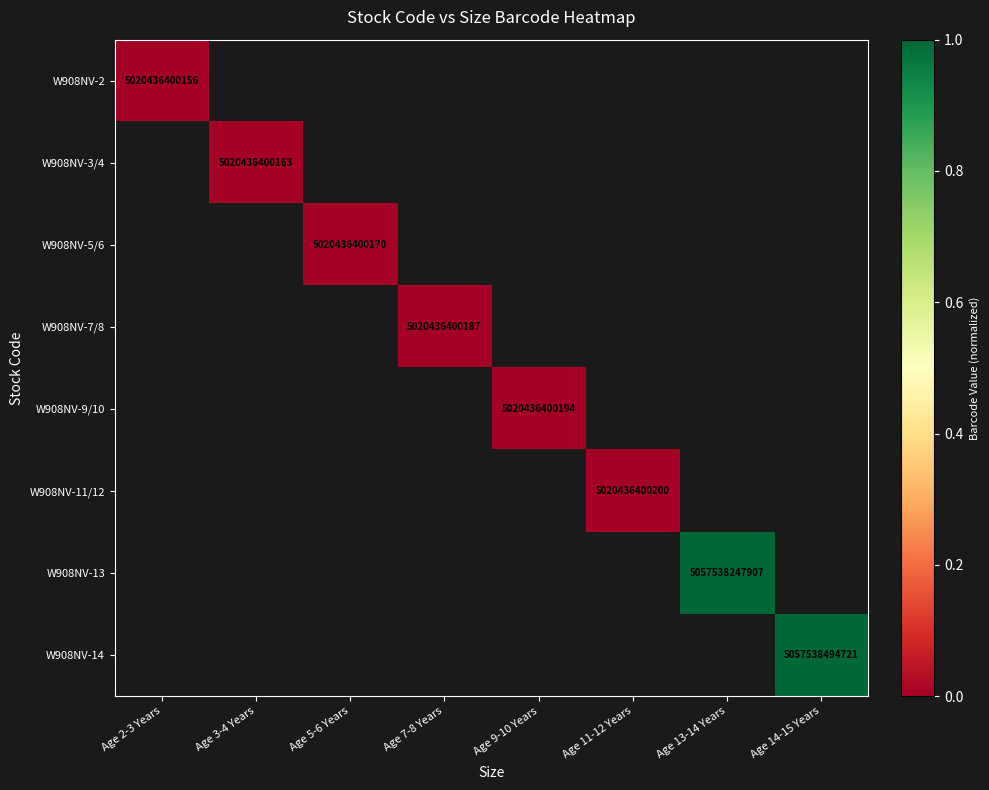

Between Age 7-8 Years and Age 2-3 Years, which is larger?

Age 2-3 Years